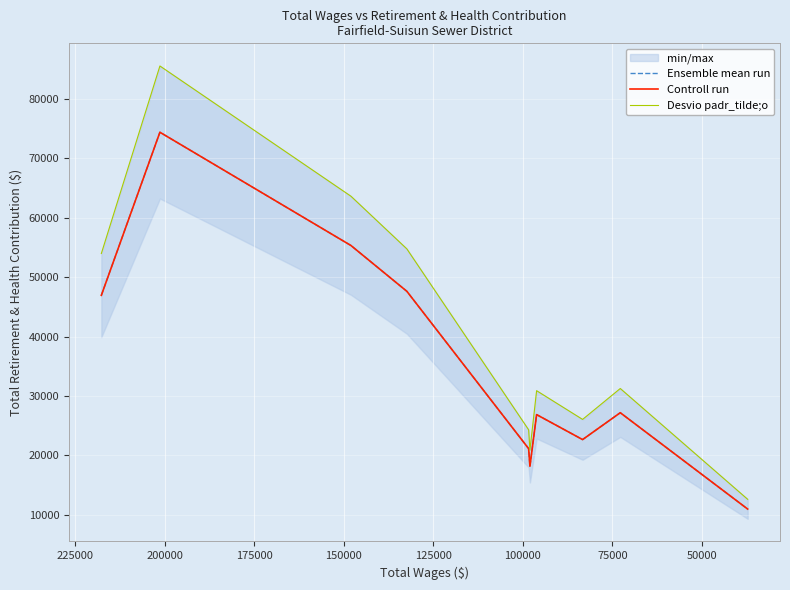

What is the greatest value displayed?

85555.4